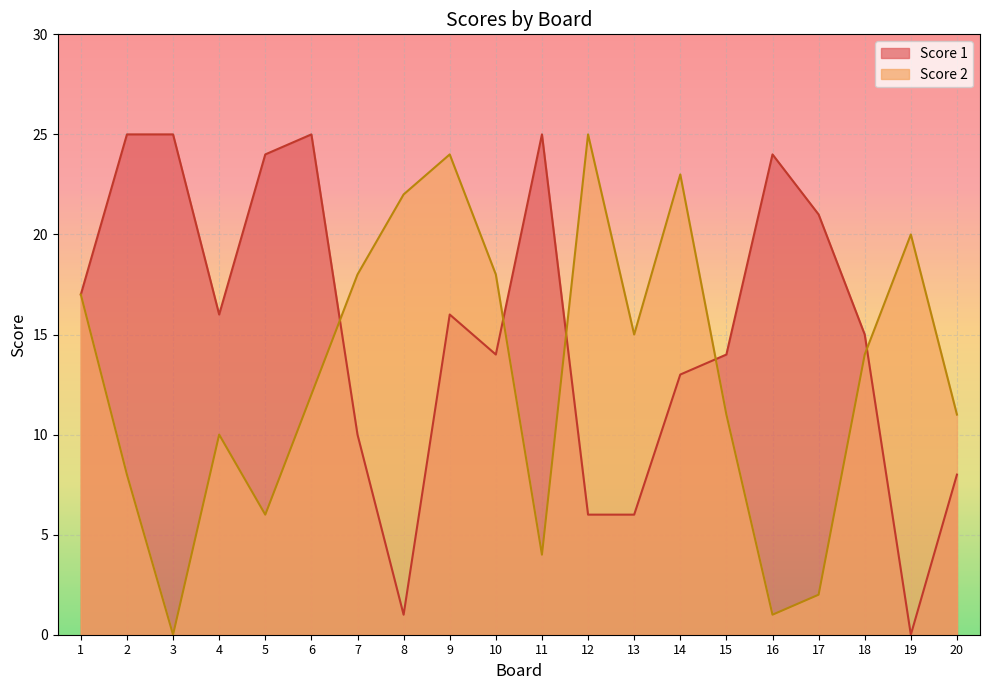

Where does the Score 2 series first go above 14?

1